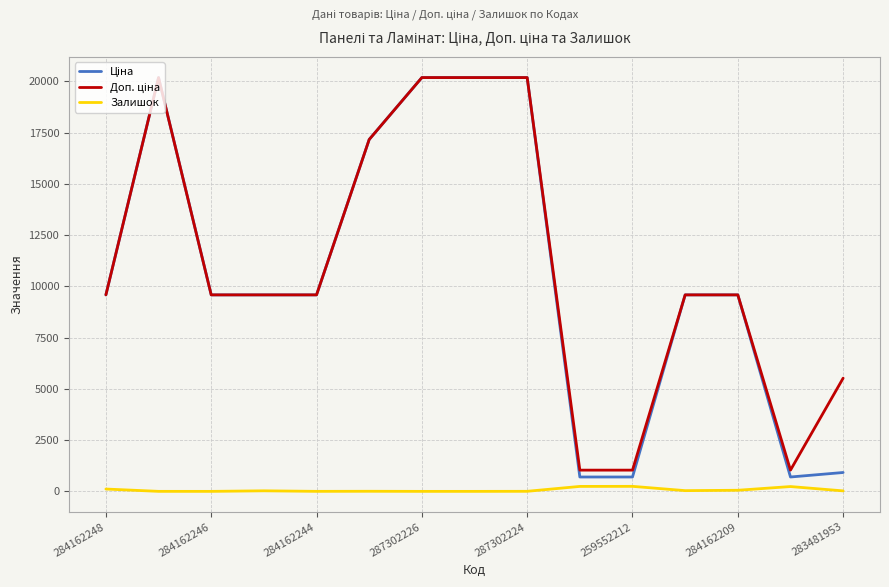

What is the greatest value displayed?

20186.0